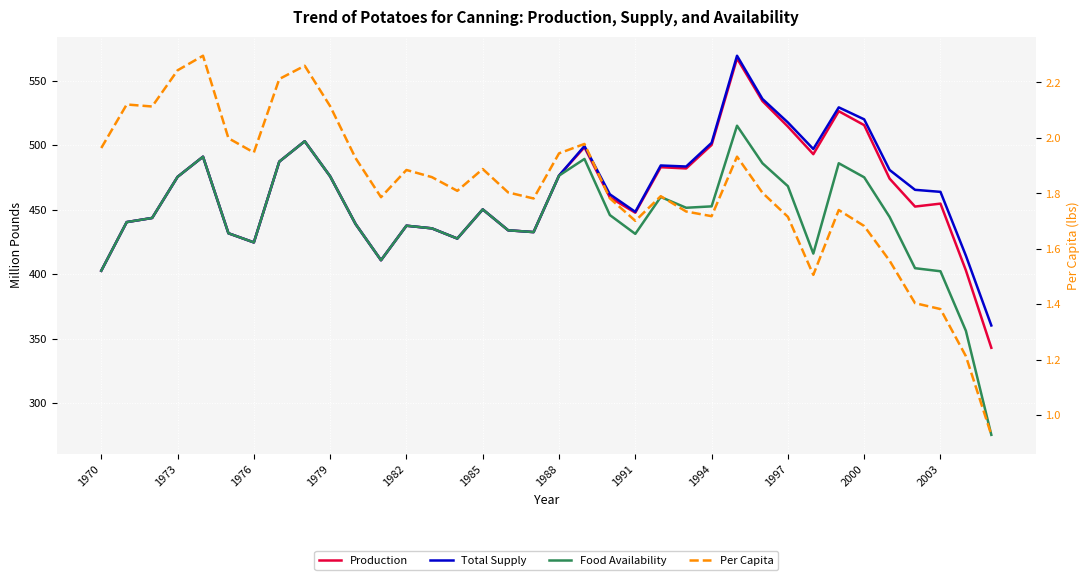

At which category is the sum across all series the highest?

25